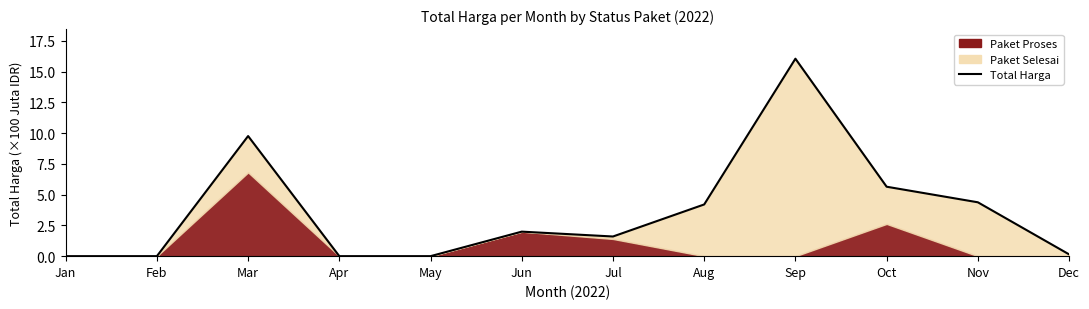

What is the difference between the second highest and second lowest values?

9.8